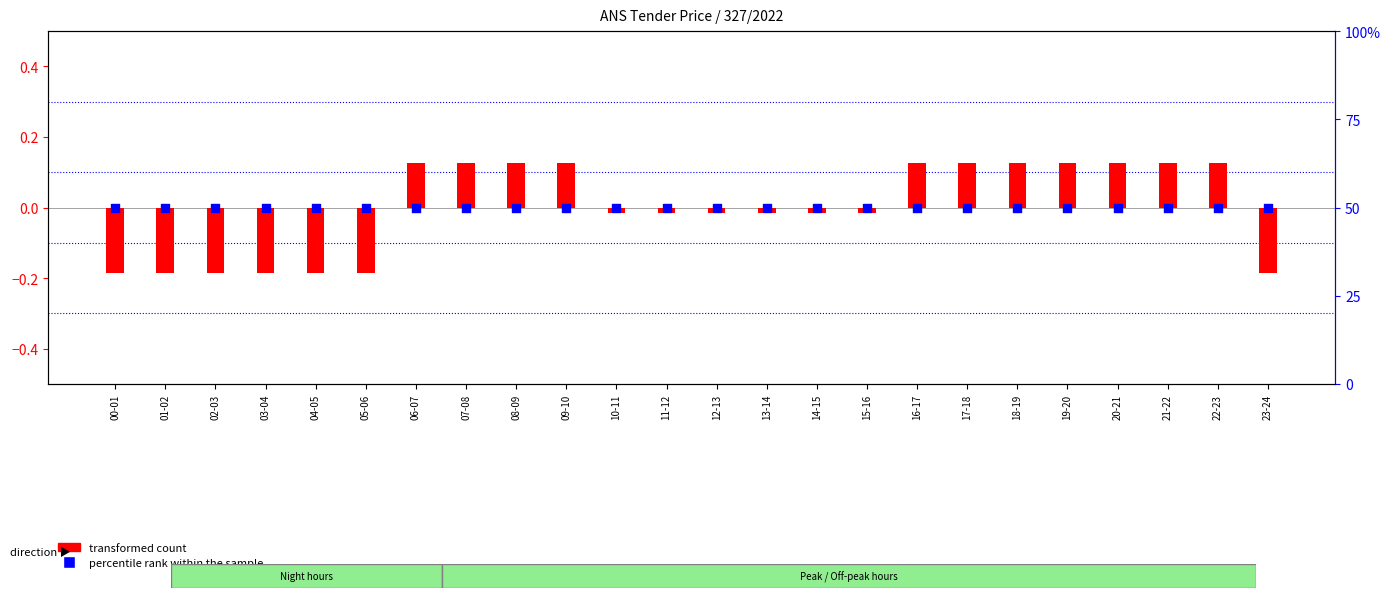

Which series has the largest total across all categories?

percentile rank within the sample